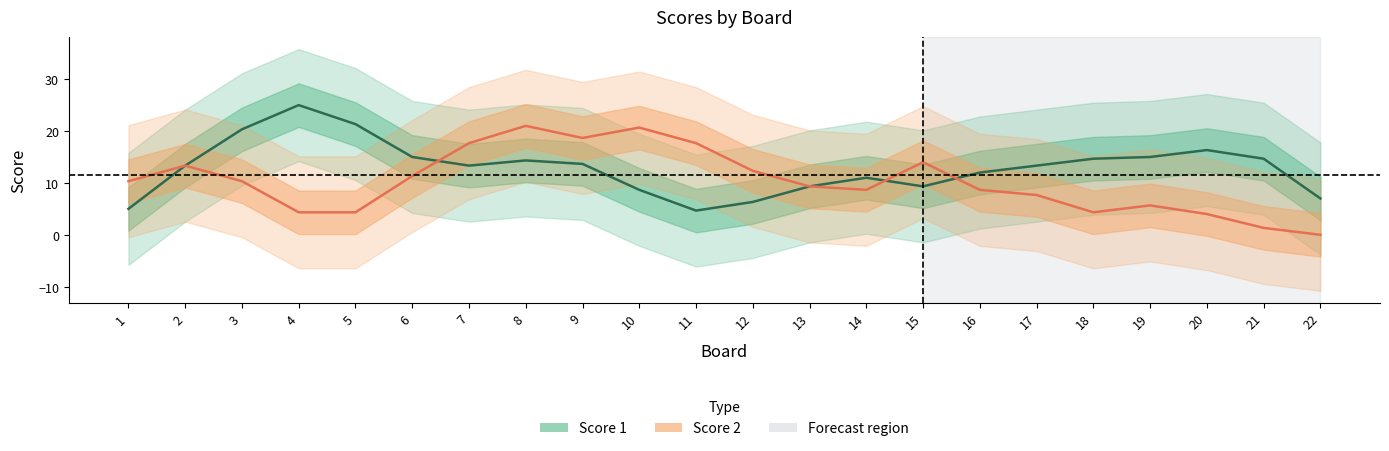

At which category does Score 2 reach its first local valley?

5